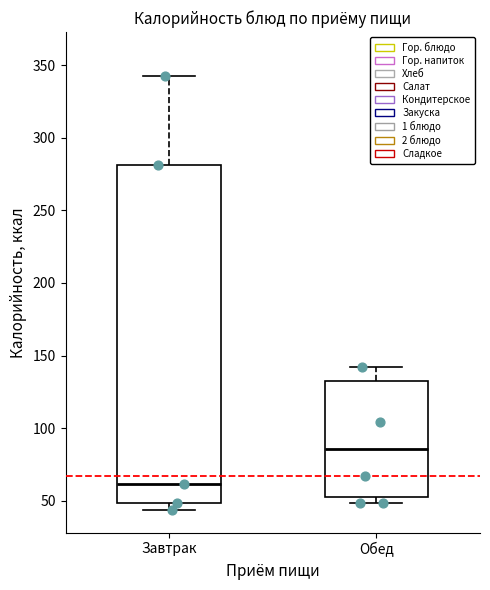

Reading left to right, read every box against the y-axis: the position of its median line, the range the box covers, and the ends of its whiskers. The values are not printed on the chart, so give them approximately, as read against the axis.

Завтрак: median 60, box 50 to 280, whiskers 45 to 345
Обед: median 85, box 55 to 130, whiskers 50 to 140